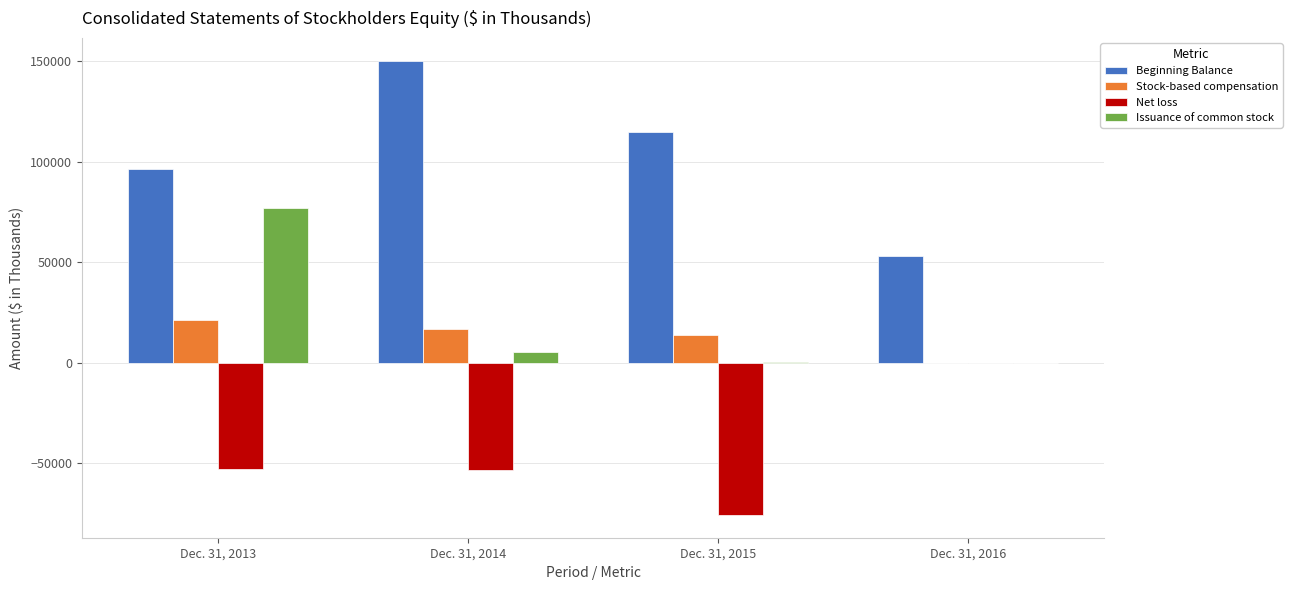

What is the sum of all Net loss values?

-182130